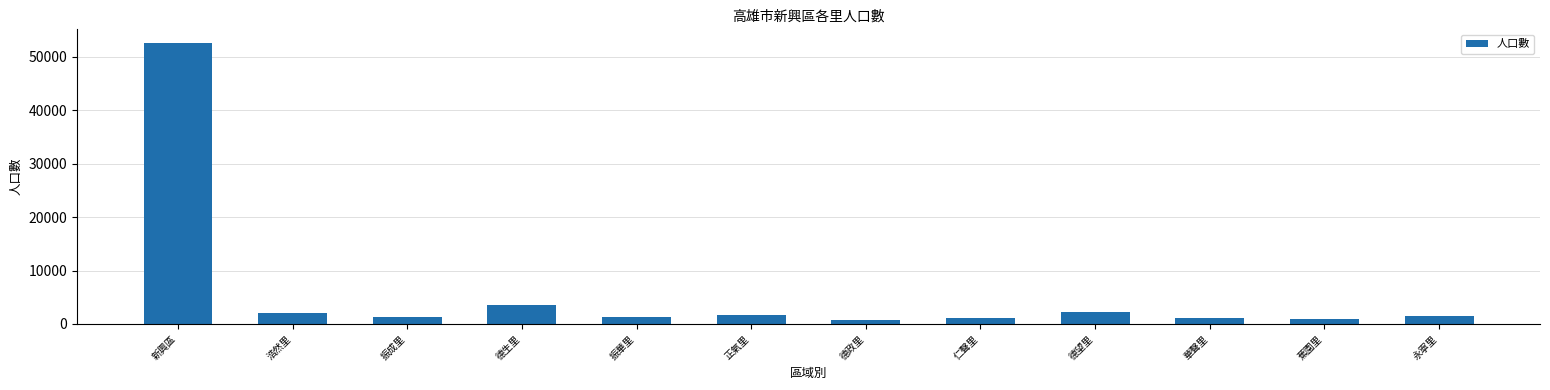

Where is the data nearest to the value 26673?

德生里